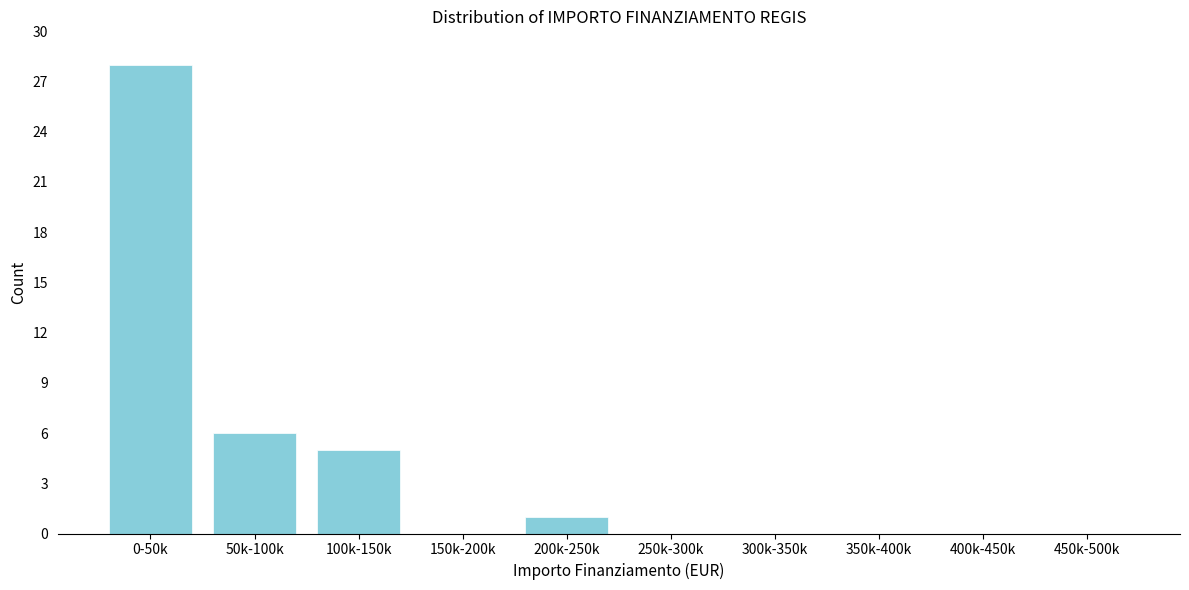

Reading left to right, what are all the values shown in this chart?

0-50k=28	50k-100k=6	100k-150k=5	150k-200k=0	200k-250k=1	250k-300k=0	300k-350k=0	350k-400k=0	400k-450k=0	450k-500k=0